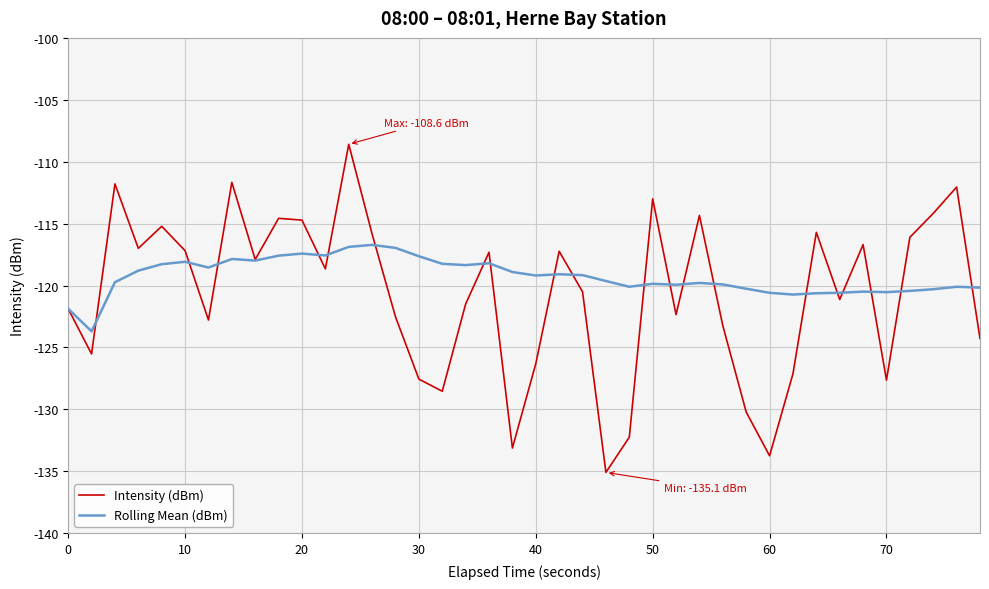

Which series has the largest range (max minus min)?

Intensity (dBm)